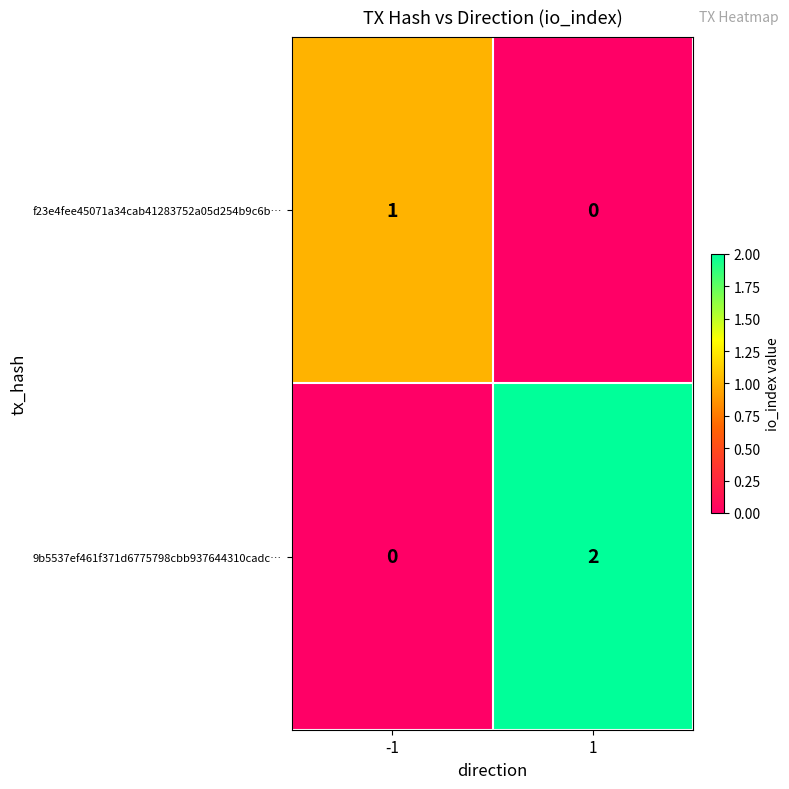

Rank the series by their maximum value, from lowest to highest.

f23e4fee45071a34cab41283752a05d254b9c6b…, 9b5537ef461f371d6775798cbb937644310cadc…